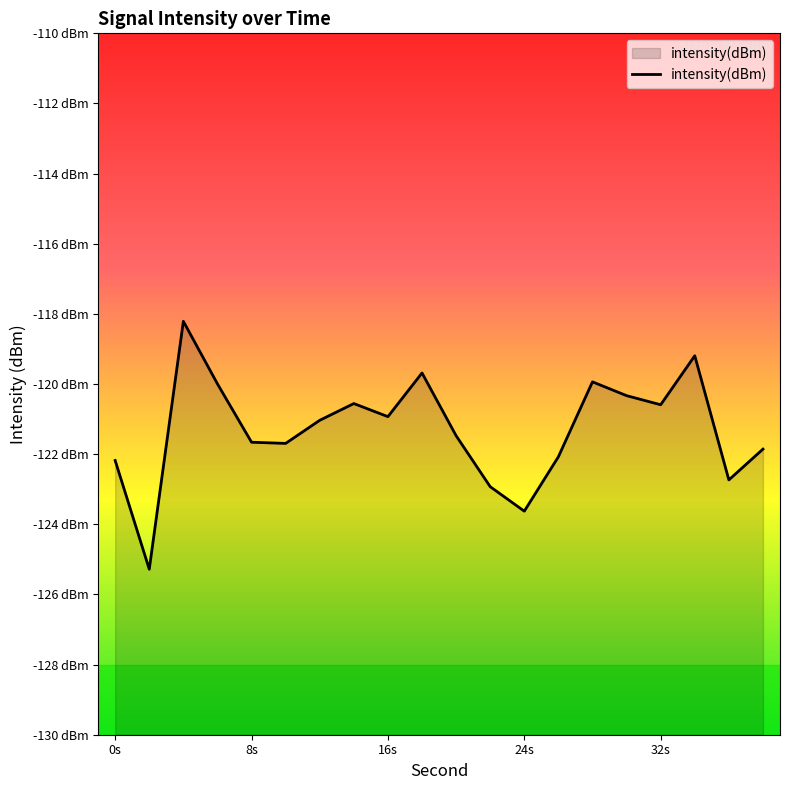

What is the sum of all values?

-2426.0